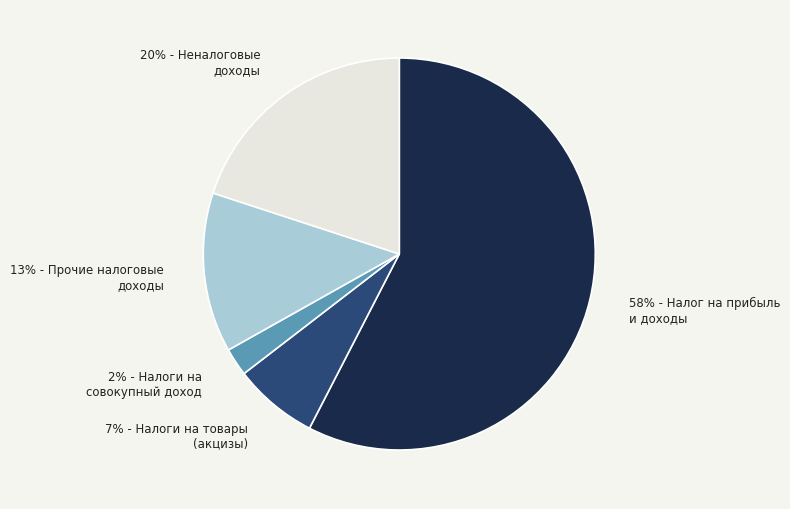

How many segments does this pie chart have?

5